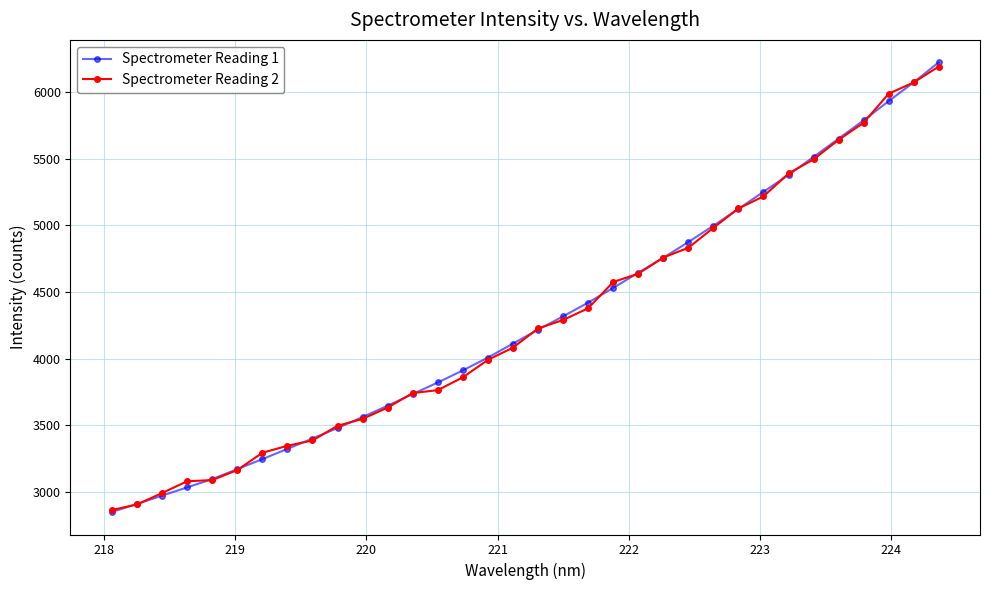

How many values in the Spectrometer Reading 2 series are below 4226?

17